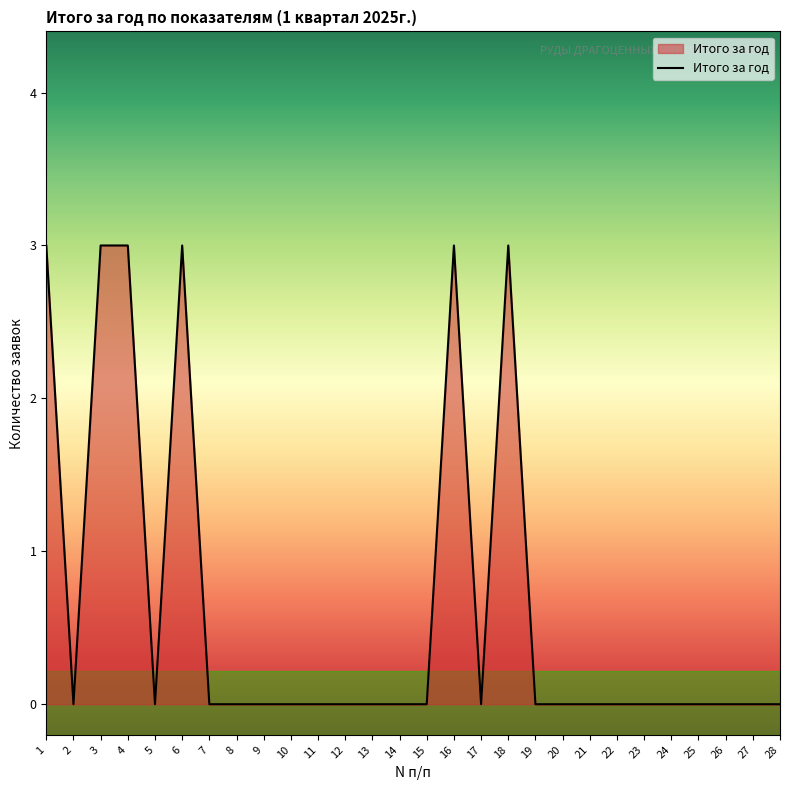

What is the change in value from 1 to 11?

-3